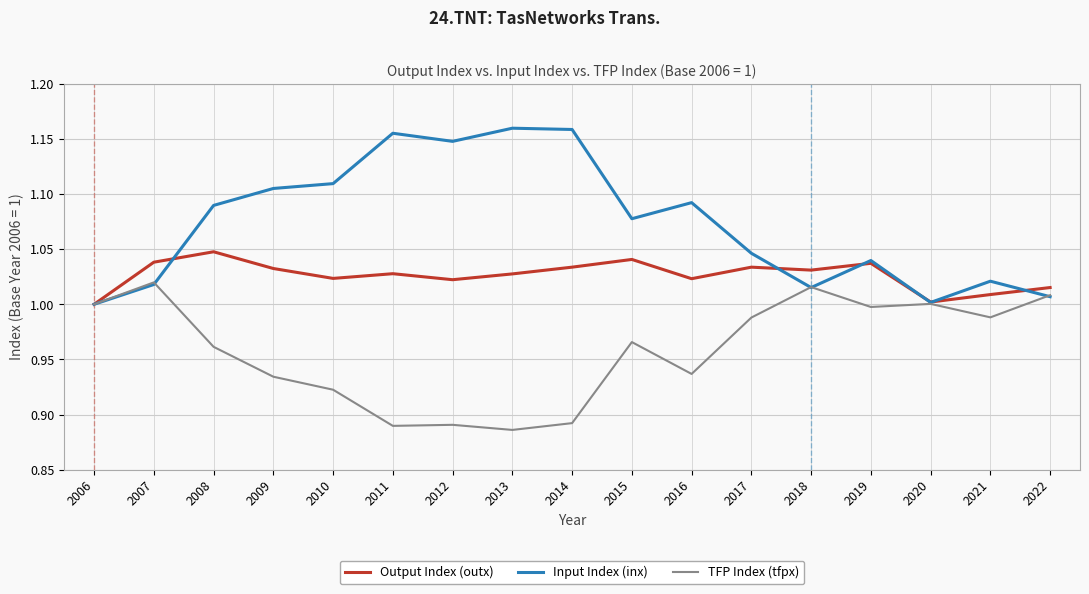

How many distinct data groups are displayed?

3